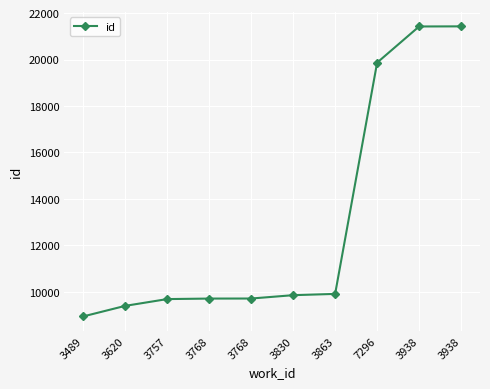

Does the chart display data point markers on the line(s)?

Yes